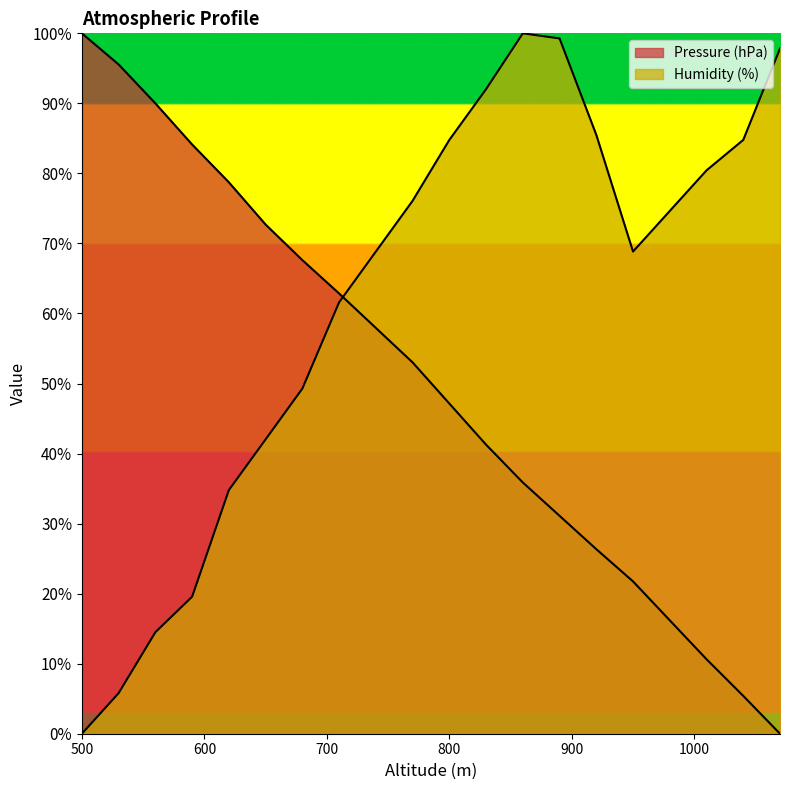

At which label is Pressure (hPa) closest to 50?

800